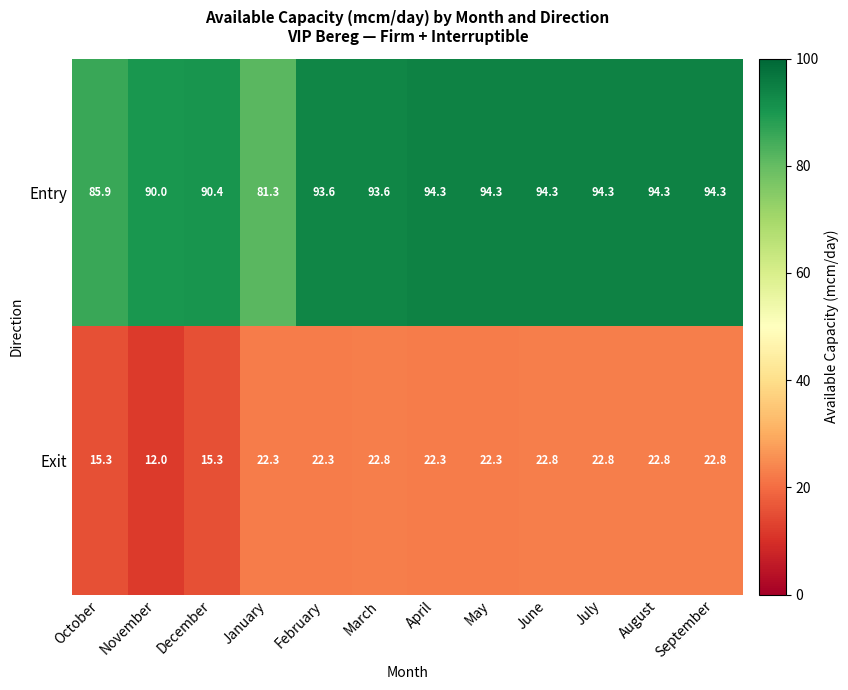

Which series has the largest range (max minus min)?

Entry